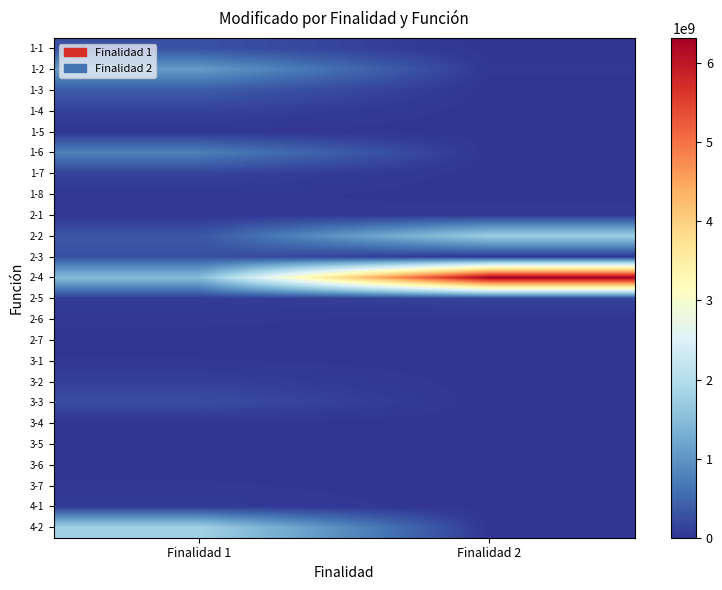

At which category does the chart reach its peak across all series?

Finalidad 2